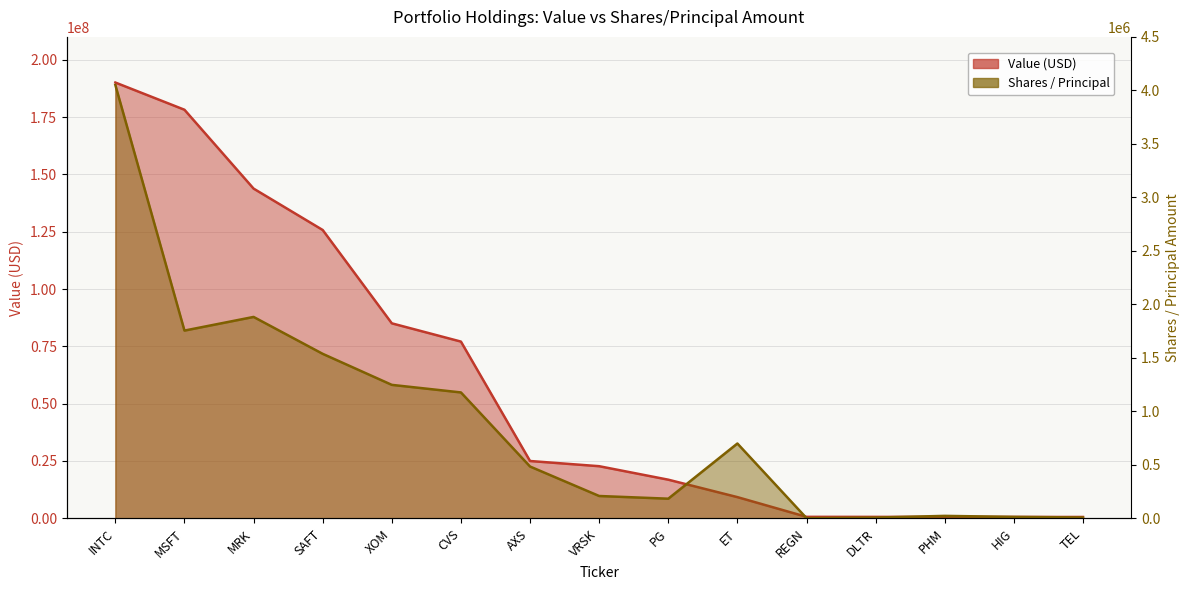

True or false: Shares / Principal and Value (USD) cross at least once.

False